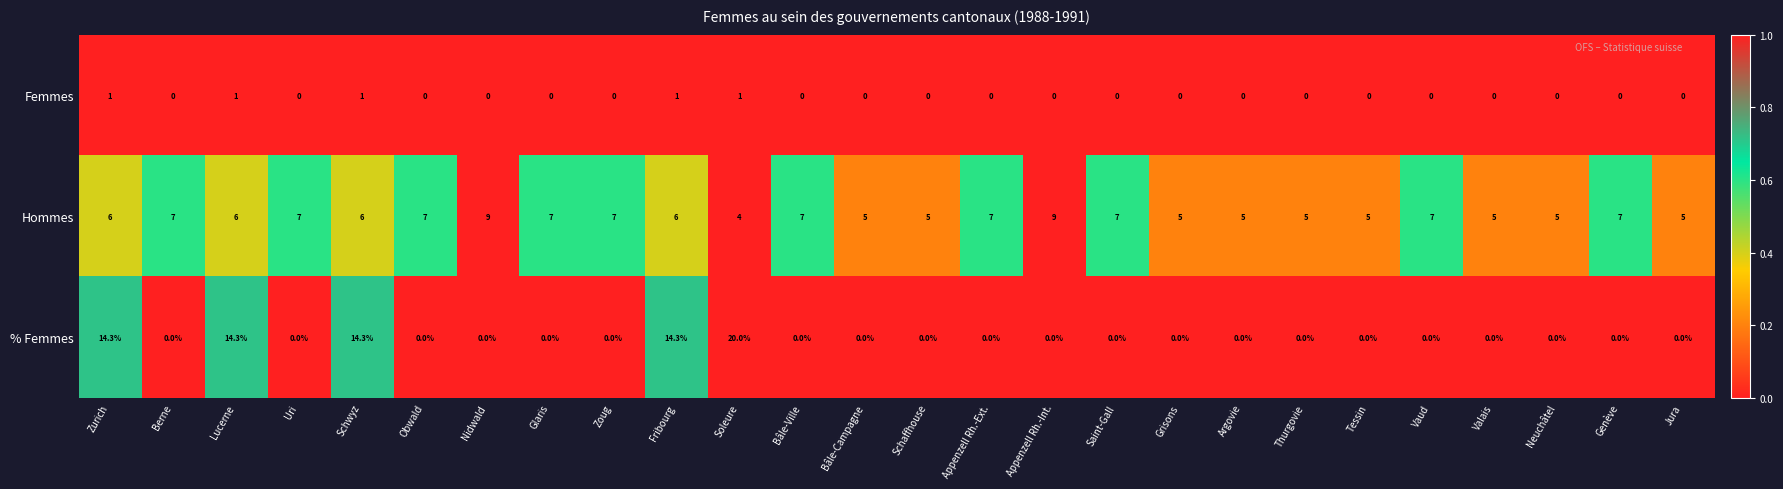

List the series in order of their peak value, highest first.

% Femmes, Hommes, Femmes